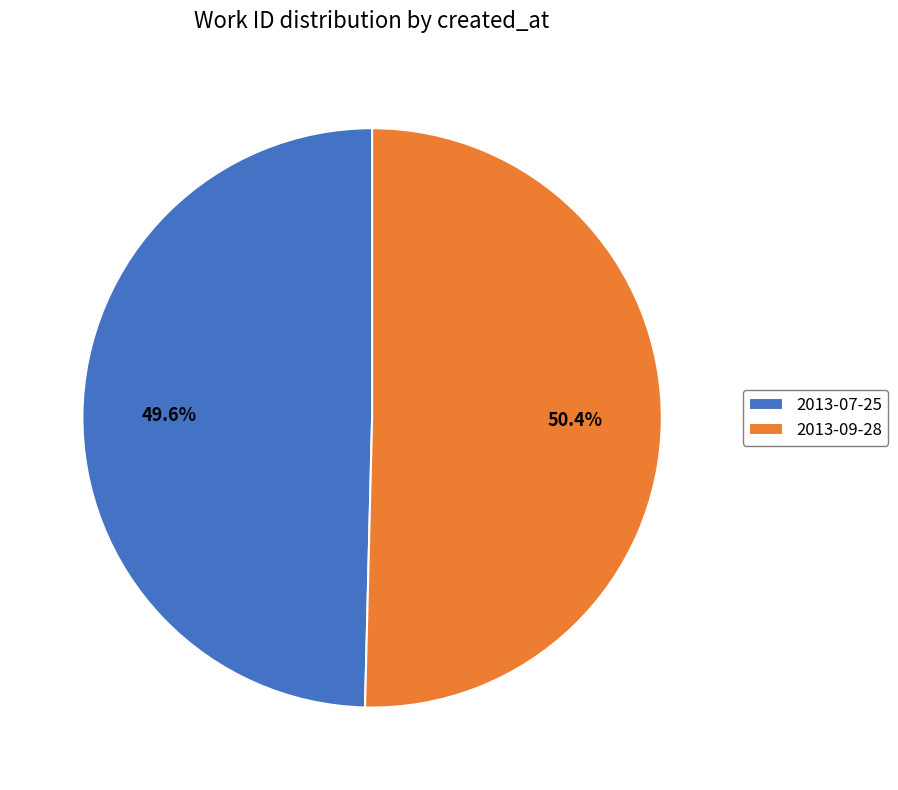

Combined, what portion of the pie is 2013-09-28 and 2013-07-25?

100.0%